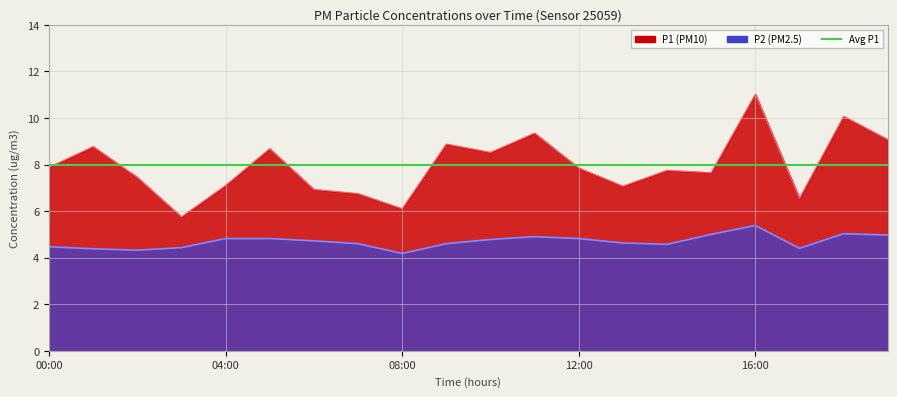

What is the total value across all series at 19:00?

14.0